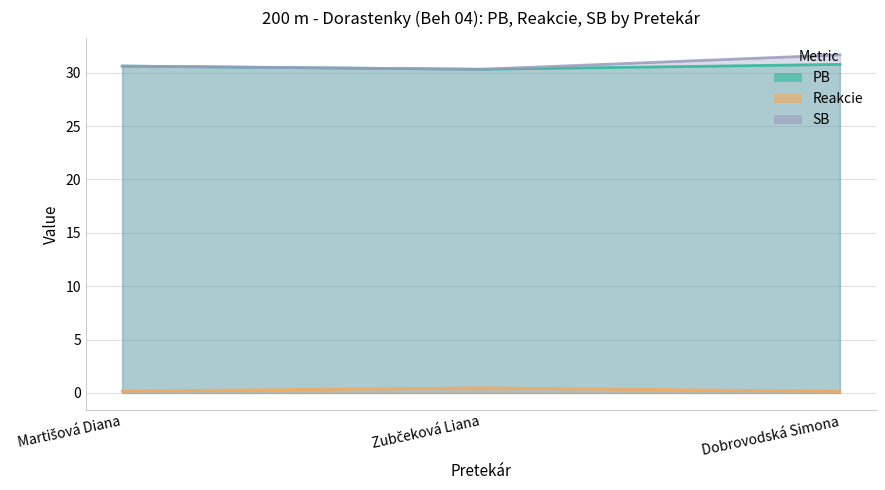

List the labels in order of PB value, smallest first.

Zubčeková Liana, Martišová Diana, Dobrovodská Simona